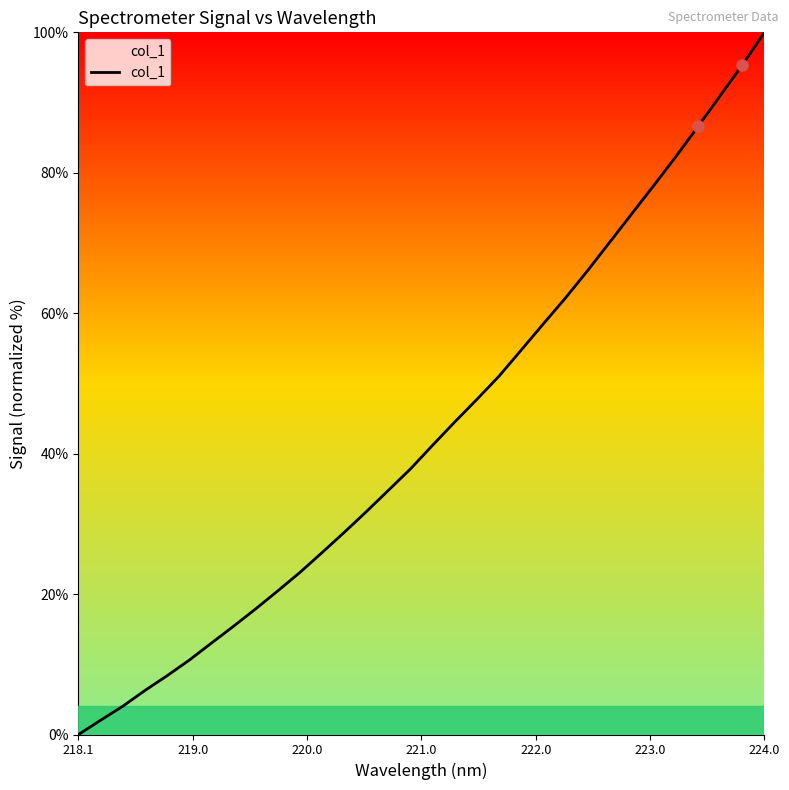

What is the maximum value shown in the chart?

100.0